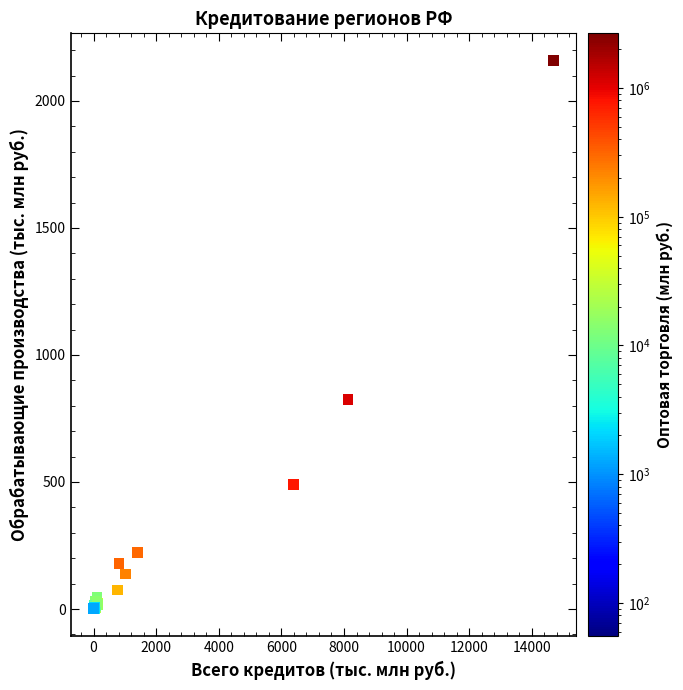

What Y value in the scatter plot is closest to 1079?

825.7